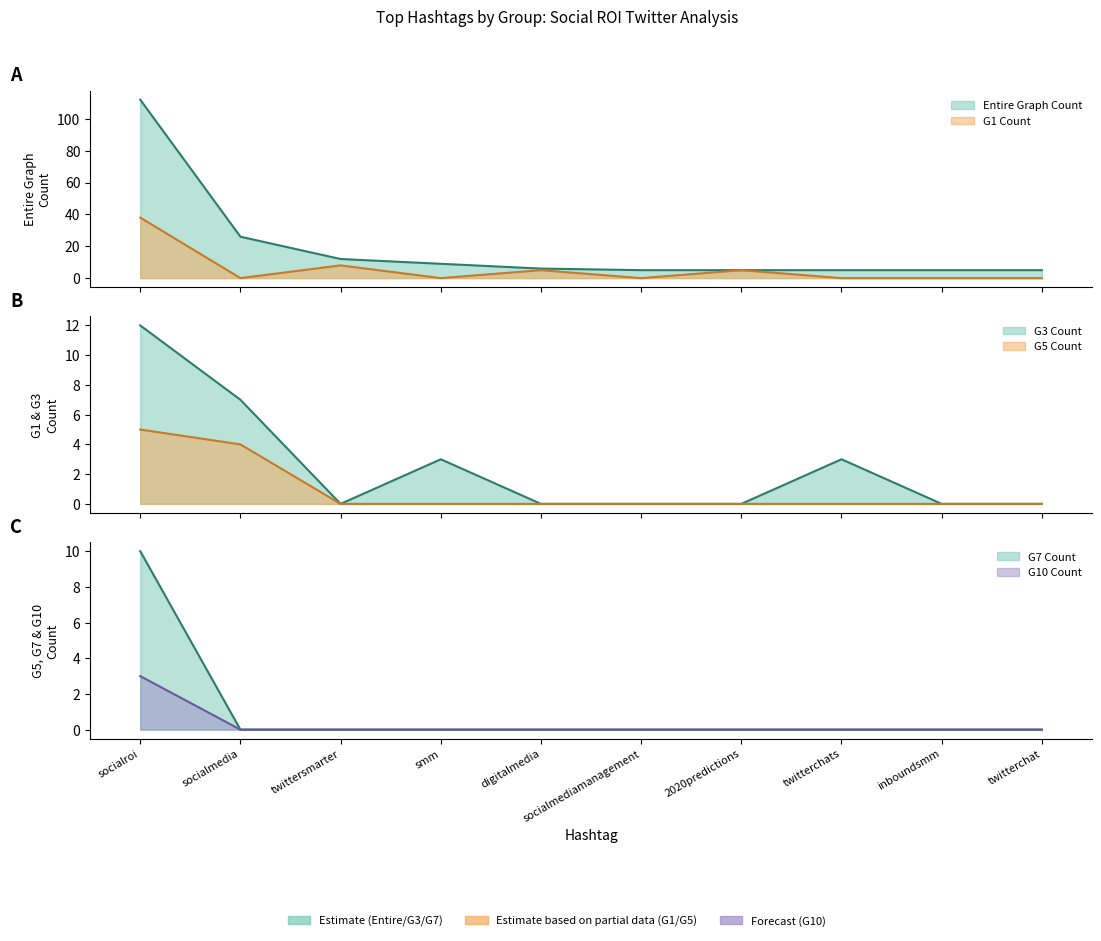

True or false: Entire Graph Count has more than 1 interior local peaks.

False